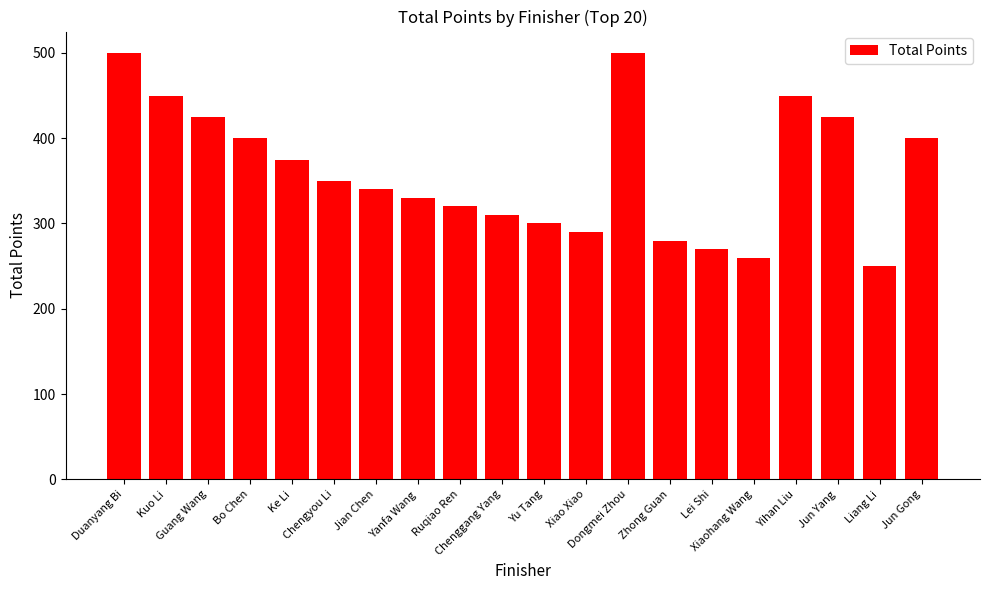

At which label does the data first exceed 350?

Duanyang Bi